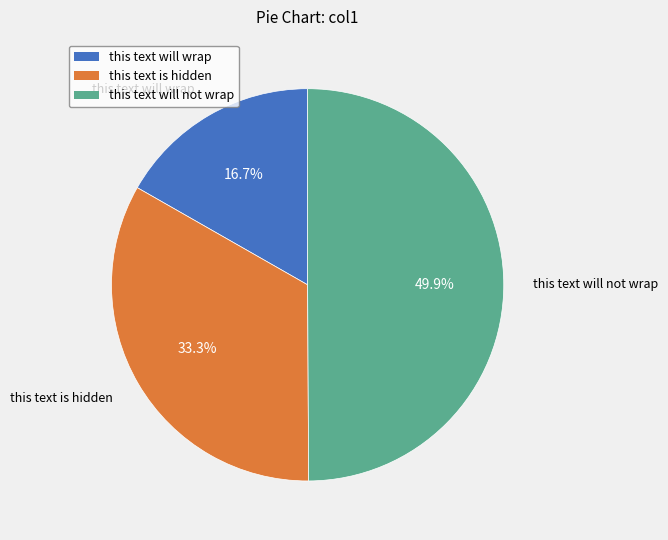

Does this text will wrap represent more than half of the total?

No